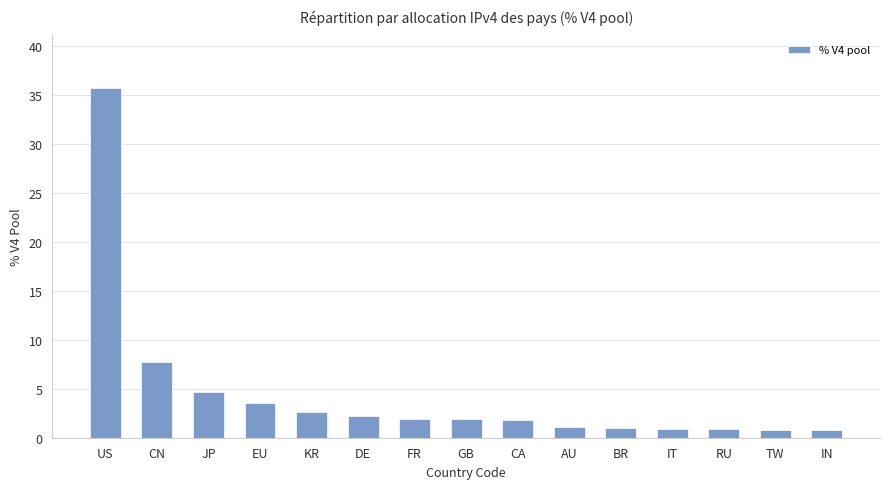

What is the smallest value displayed?

0.8